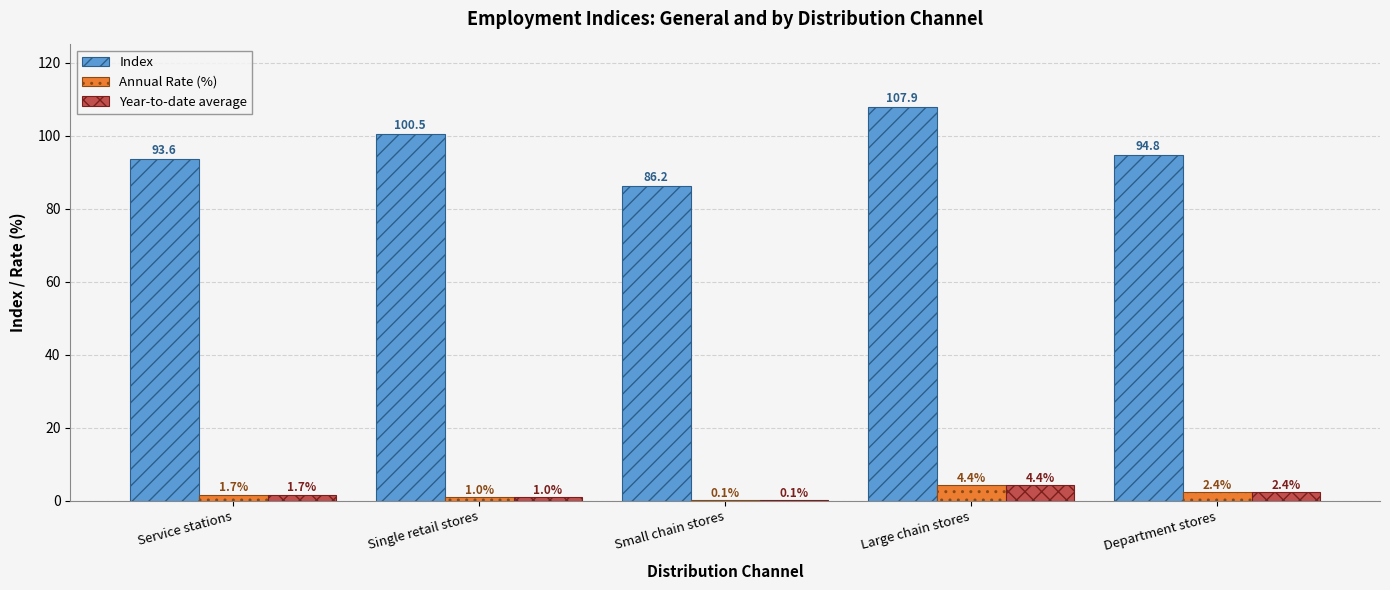

Reading left to right, extract all data points from this chart.

Index: 93.6	100.5	86.2	107.9	94.8
Annual Rate (%): 1.7	1.0	0.1	4.4	2.4
Year-to-date average: 1.7	1.0	0.1	4.4	2.4